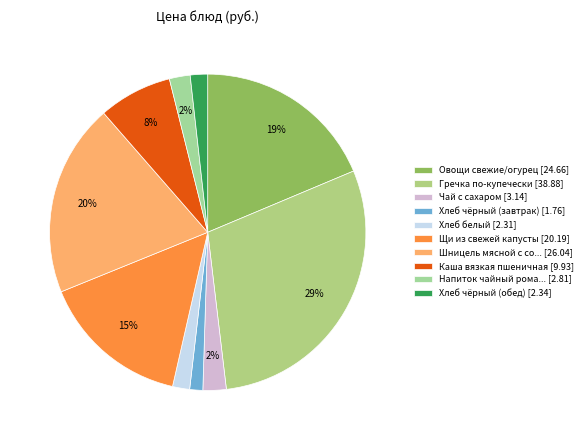

Count the number of slices in the pie.

10